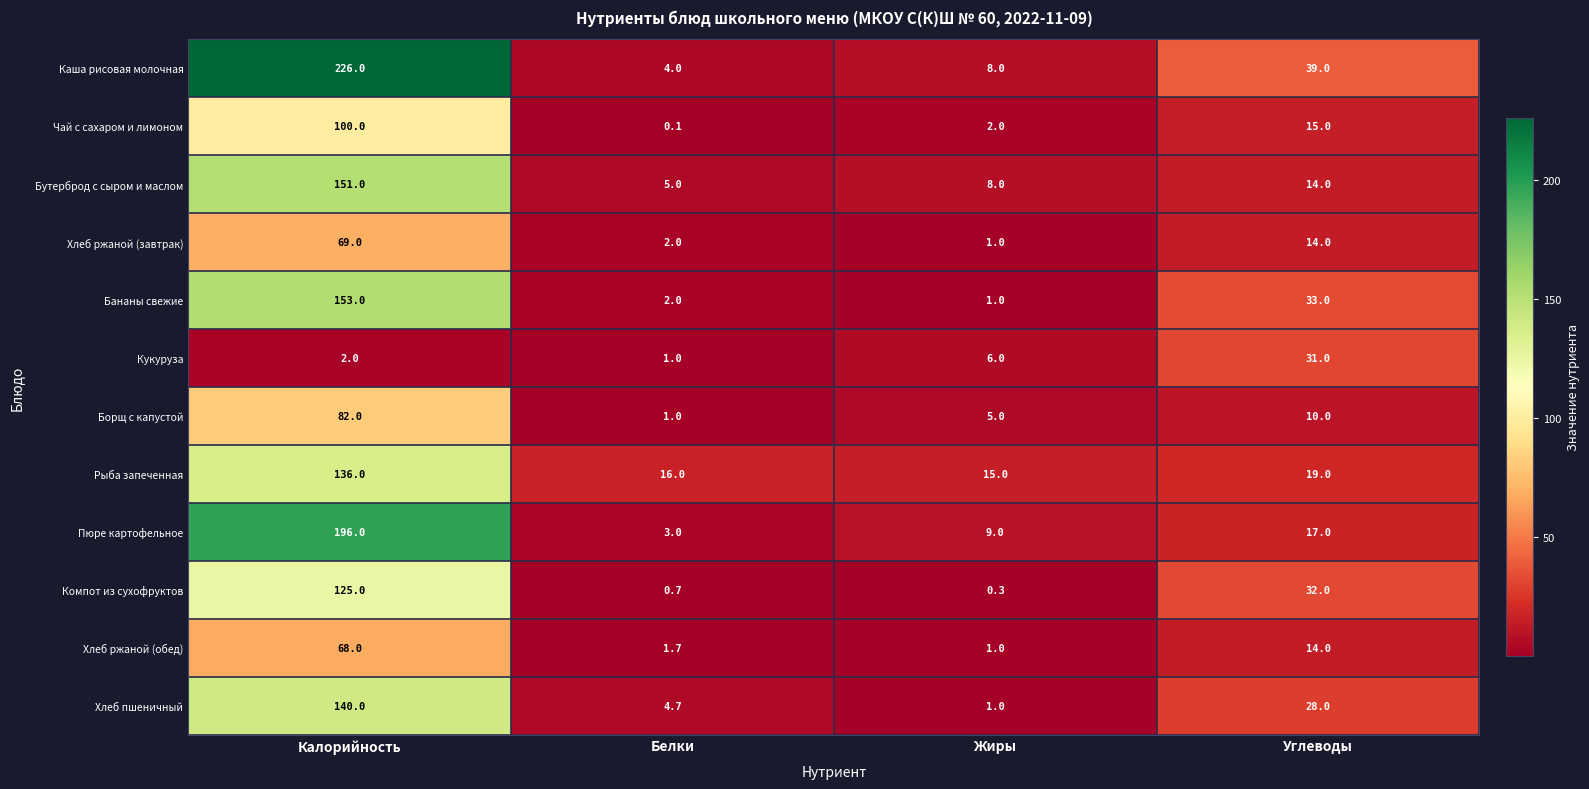

At which label does Хлеб ржаной (завтрак) first exceed 14?

Калорийность